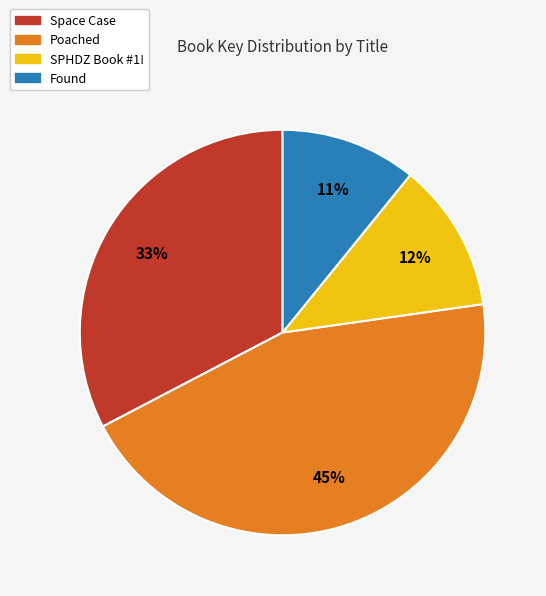

Is the sum of Poached and Found greater than half?

Yes